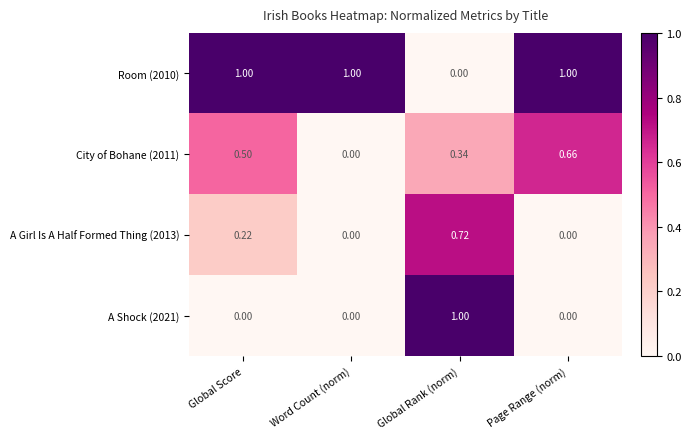

At which category is the sum across all series the highest?

Global Rank (norm)